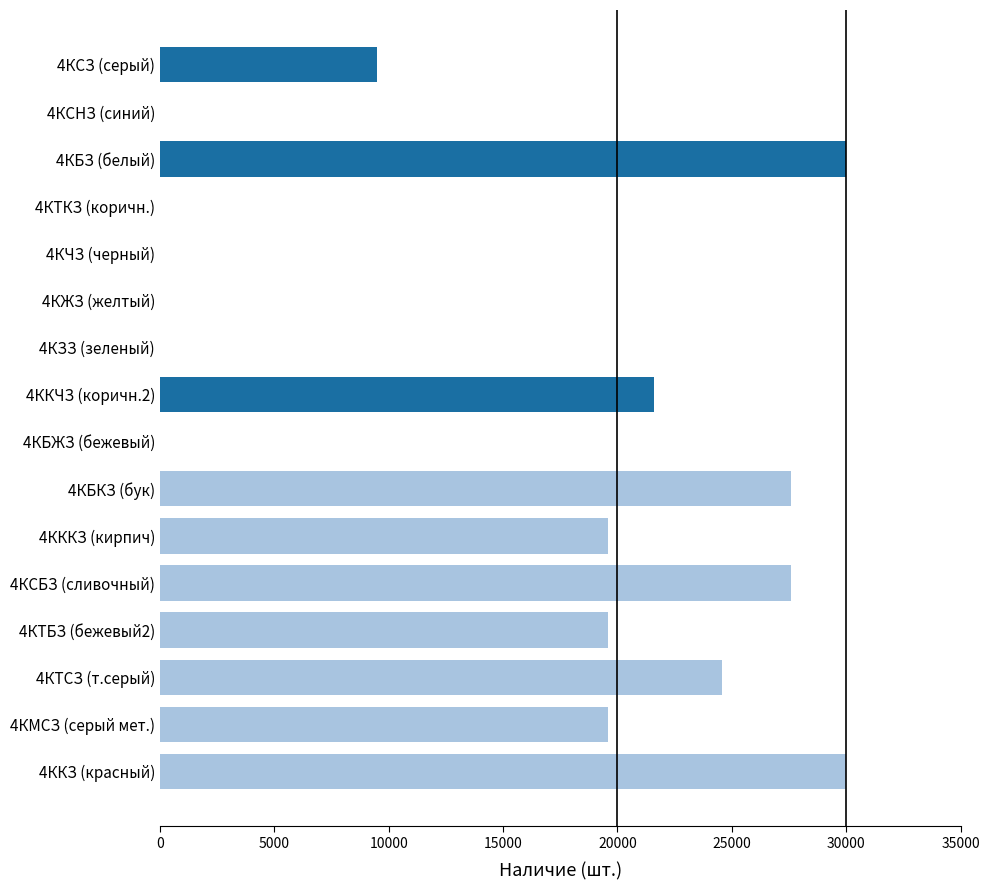

What is the sum of all values?

229588